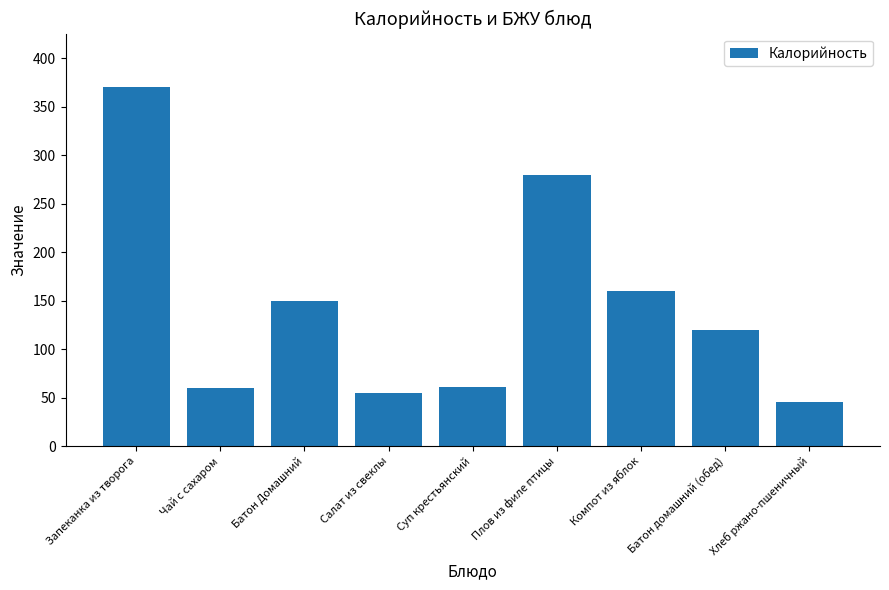

What is the label of the 1st bar from the left?

Запеканка из творога